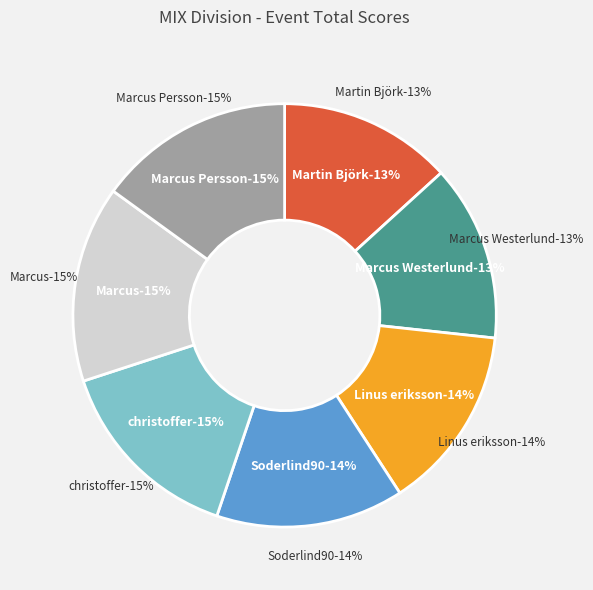

To the nearest percent, what is the difference between the largest and smallest slice percentages?

2%